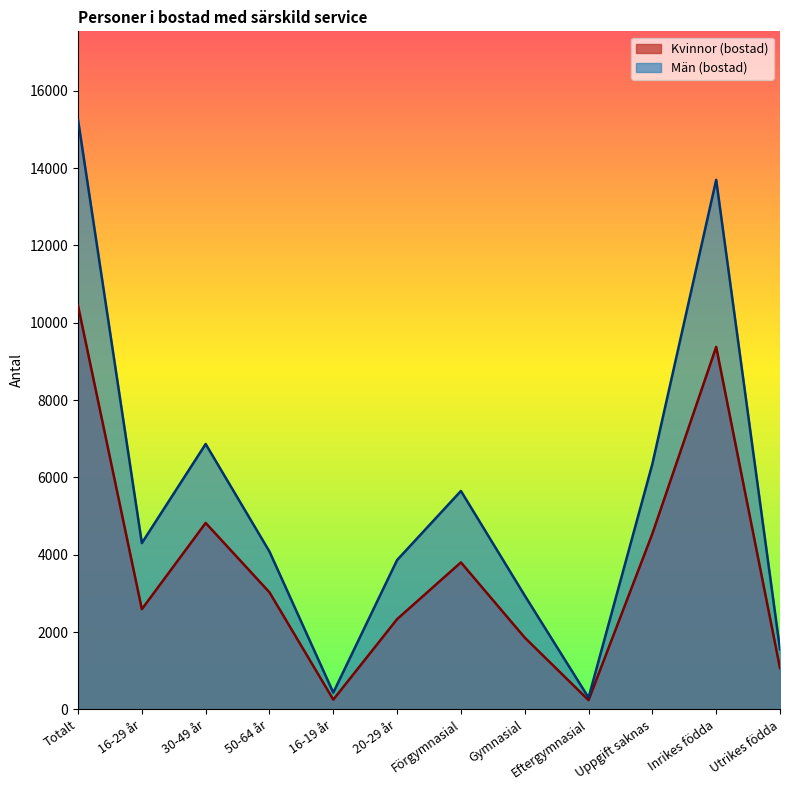

Reading left to right, list all the values displayed in this chart.

Kvinnor (bostad): Totalt=10442	16-29 år=2592	30-49 år=4822	50-64 år=3028	16-19 år=254	20-29 år=2335	Förgymnasial=3802	Gymnasial=1857	Eftergymnasial=240	Uppgift saknas=4543	Inrikes födda=9374	Utrikes födda=1068
Män (bostad): Totalt=15247	16-29 år=4302	30-49 år=6863	50-64 år=4082	16-19 år=435	20-29 år=3863	Förgymnasial=5649	Gymnasial=2945	Eftergymnasial=305	Uppgift saknas=6348	Inrikes födda=13694	Utrikes födda=1553